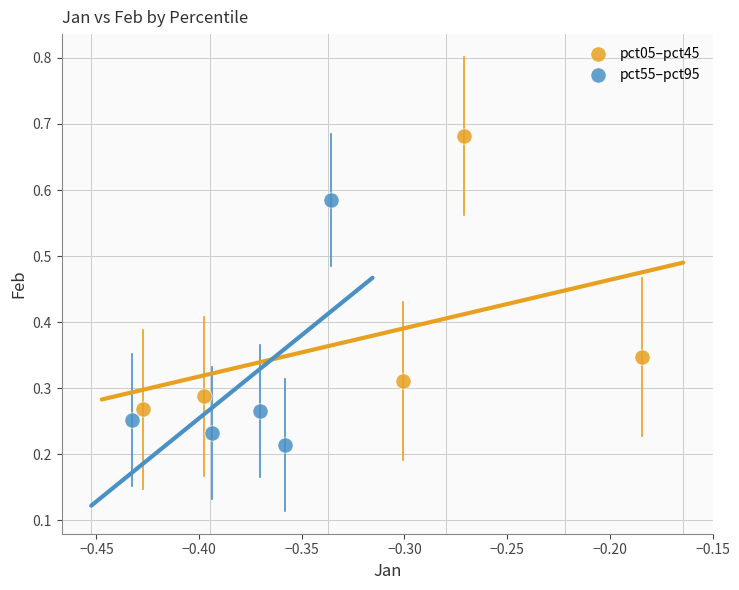

Which series reaches the maximum Y coordinate?

pct05–pct45